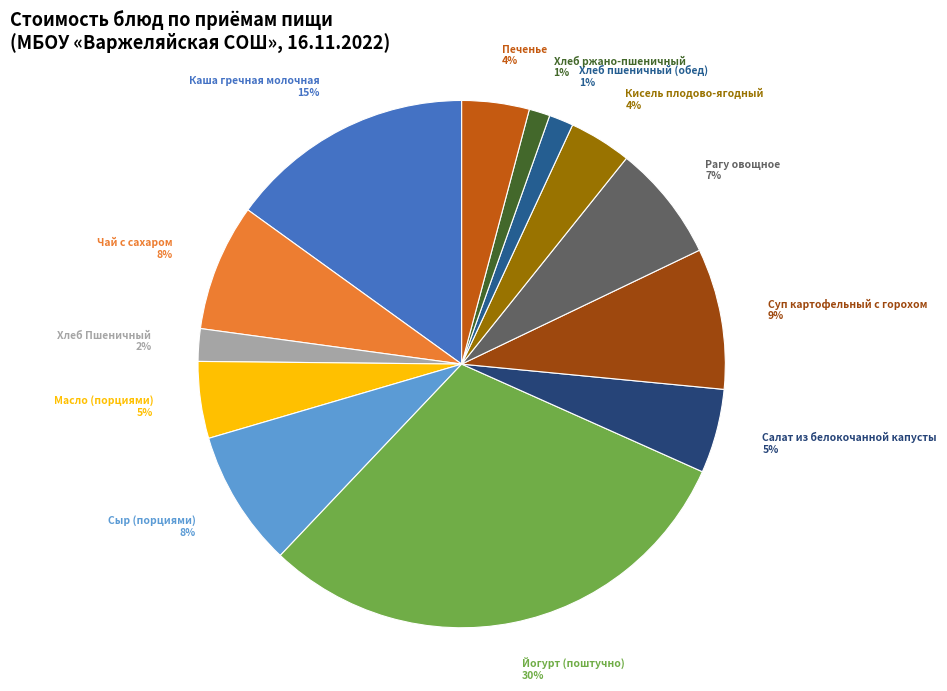

What is the largest slice in the pie chart?

Йогурт (поштучно)